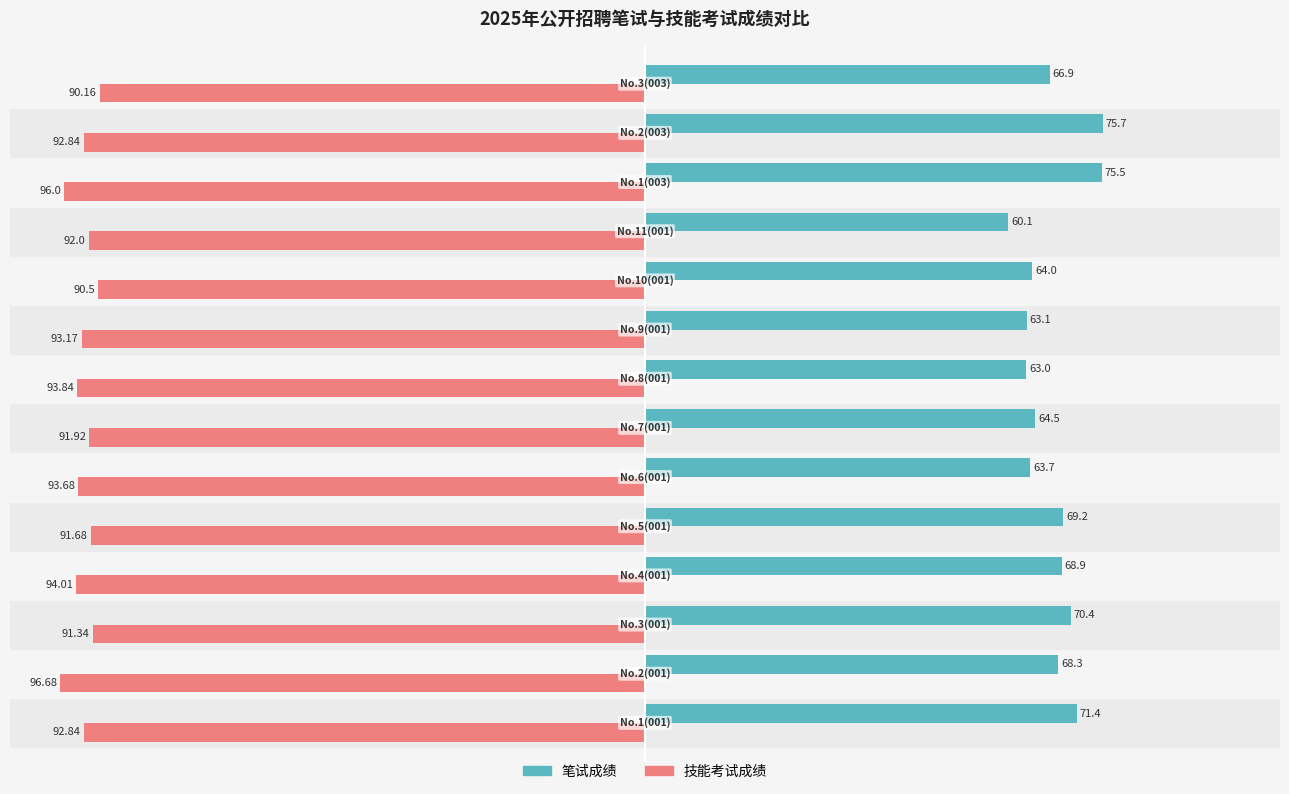

Rank the series by their maximum value, from lowest to highest.

技能考试成绩, 笔试成绩